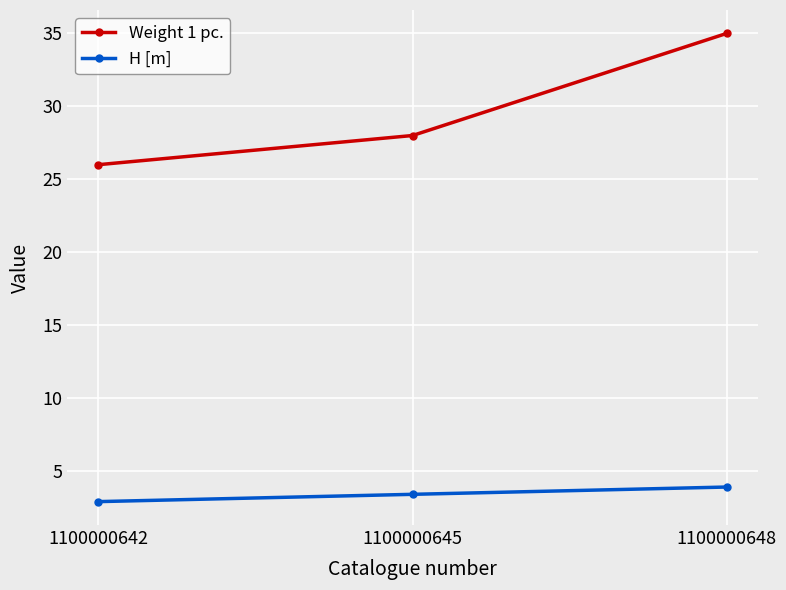

What is the approximate value of H [m] at 1100000642?

2.9